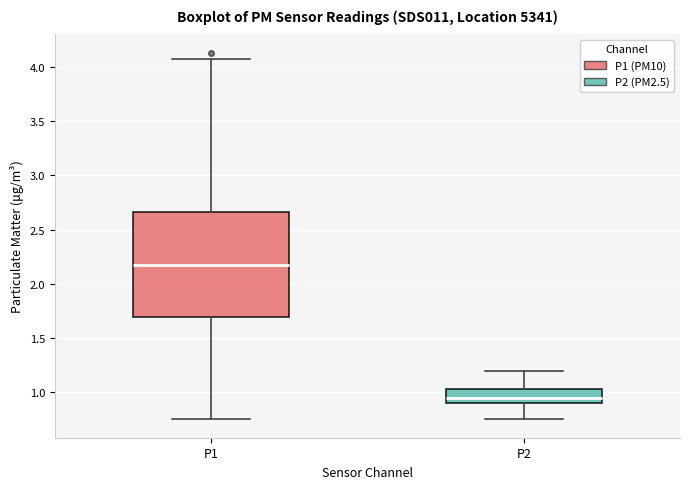

Reading left to right, read every box against the y-axis: the position of its median line, the range the box covers, and the ends of its whiskers. The values are not printed on the chart, so give them approximately, as read against the axis.

P1: median 2.20, box 1.70 to 2.65, whiskers 0.75 to 4.05
P2: median 0.95, box 0.90 to 1.05, whiskers 0.75 to 1.20